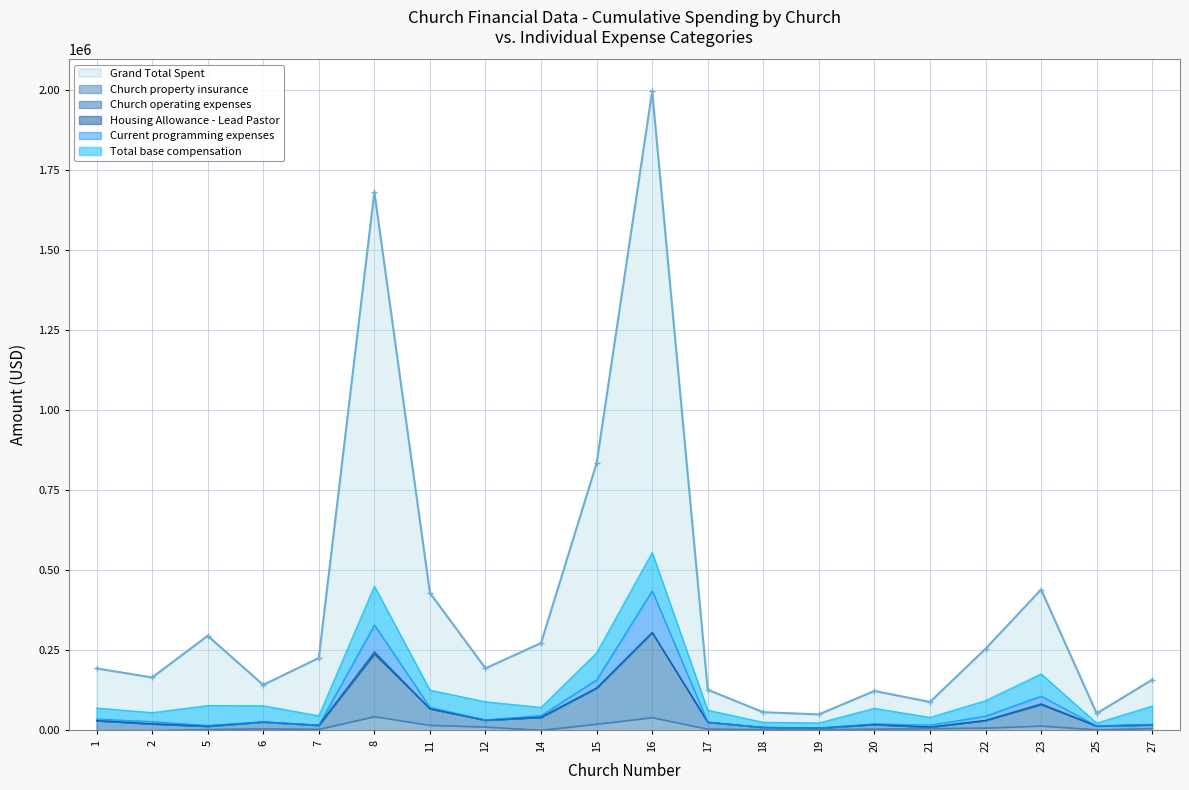

Which category has the highest value in the Church operating expenses series?

16